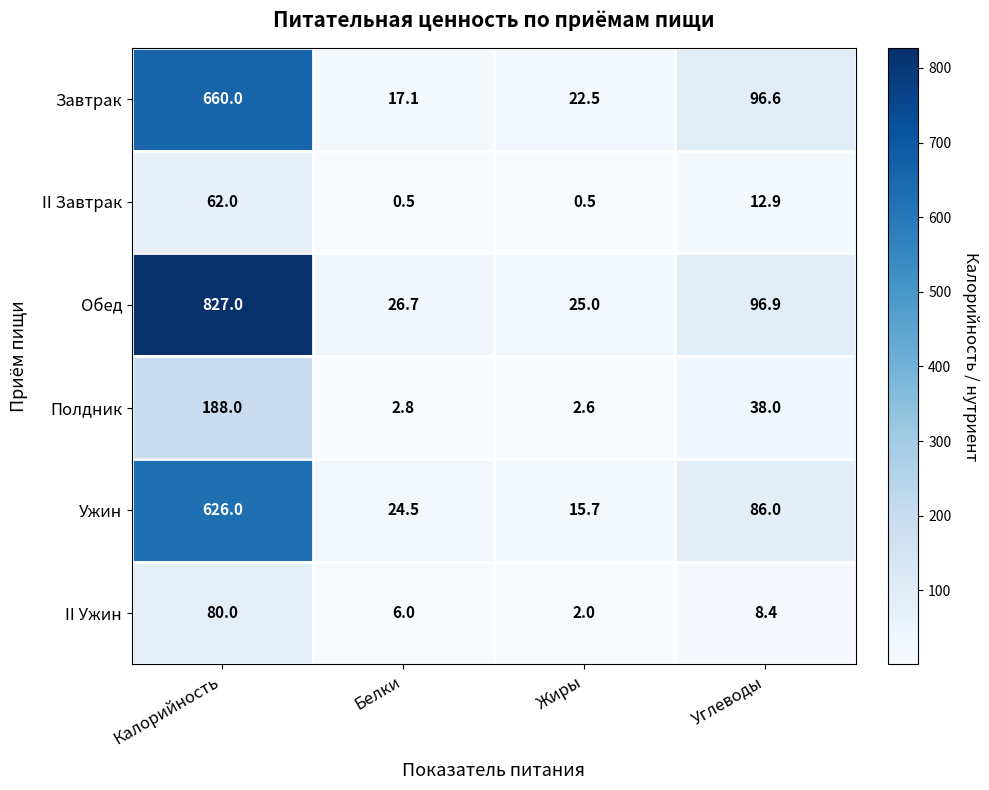

List the series in order of their peak value, highest first.

Обед, Завтрак, Ужин, Полдник, II Ужин, II Завтрак